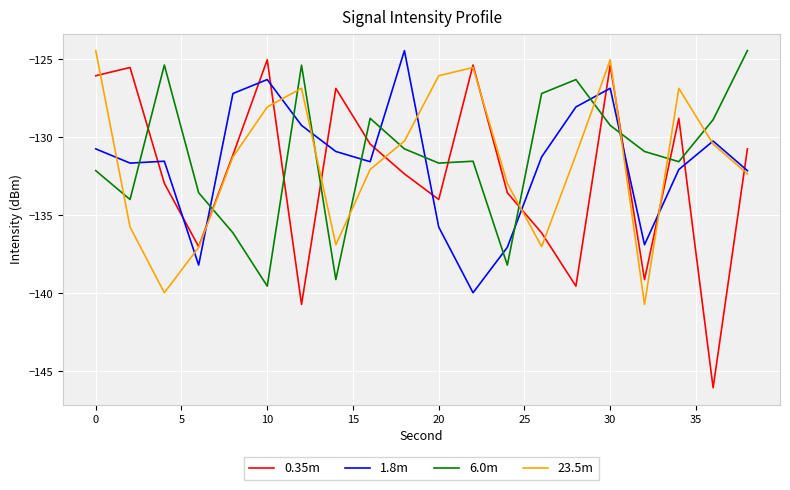

Which series has the widest spread of values?

0.35m